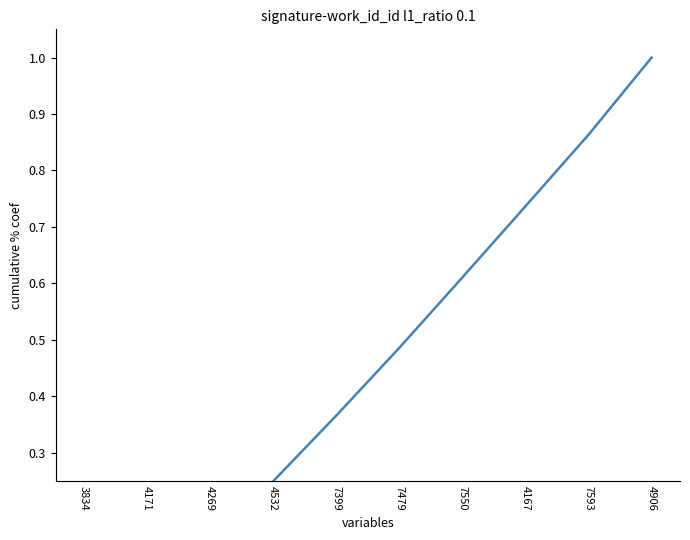

What is the change in value from 4171 to 7479?

+0.4